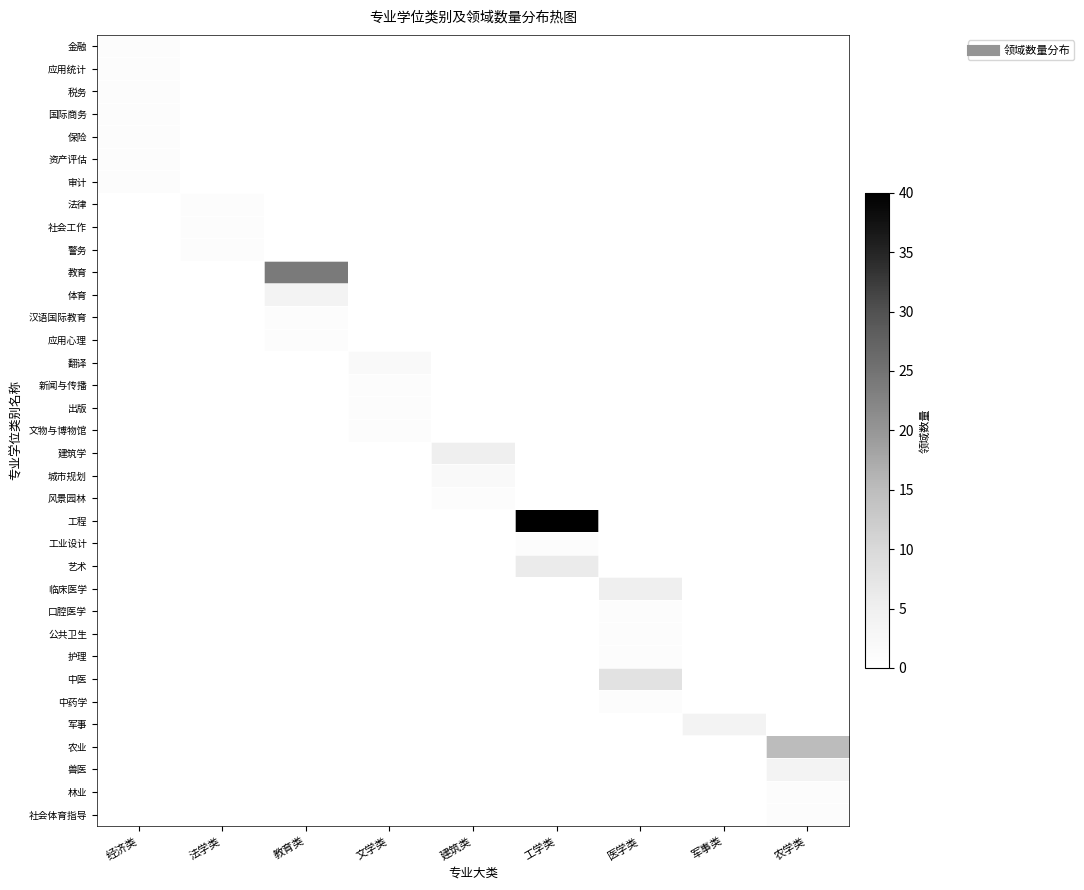

How many data points does each series have?

9